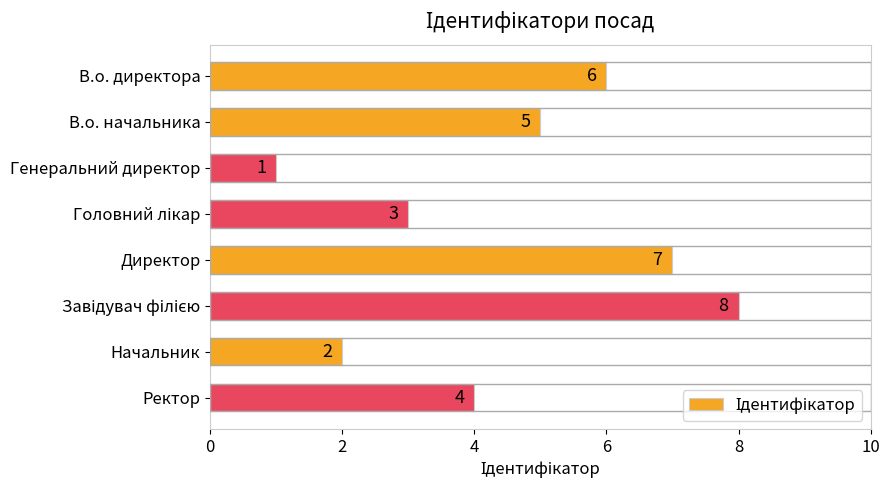

What is the difference between the second highest and minimum values?

6